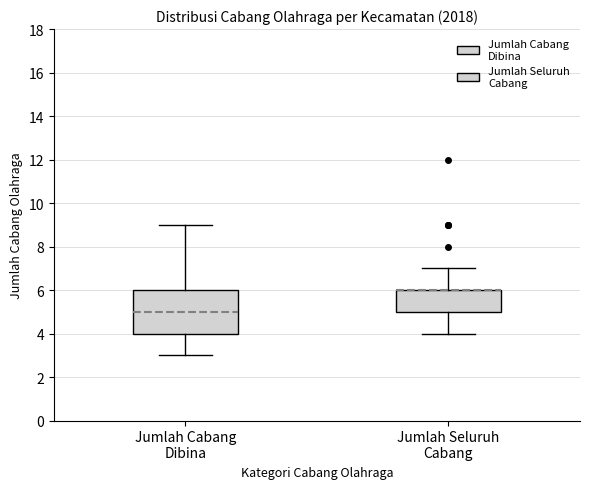

Where does the median line of the box for Jumlah Cabang Dibina sit on the y-axis? The values are not printed on the chart, so give them approximately, as read against the axis.

5